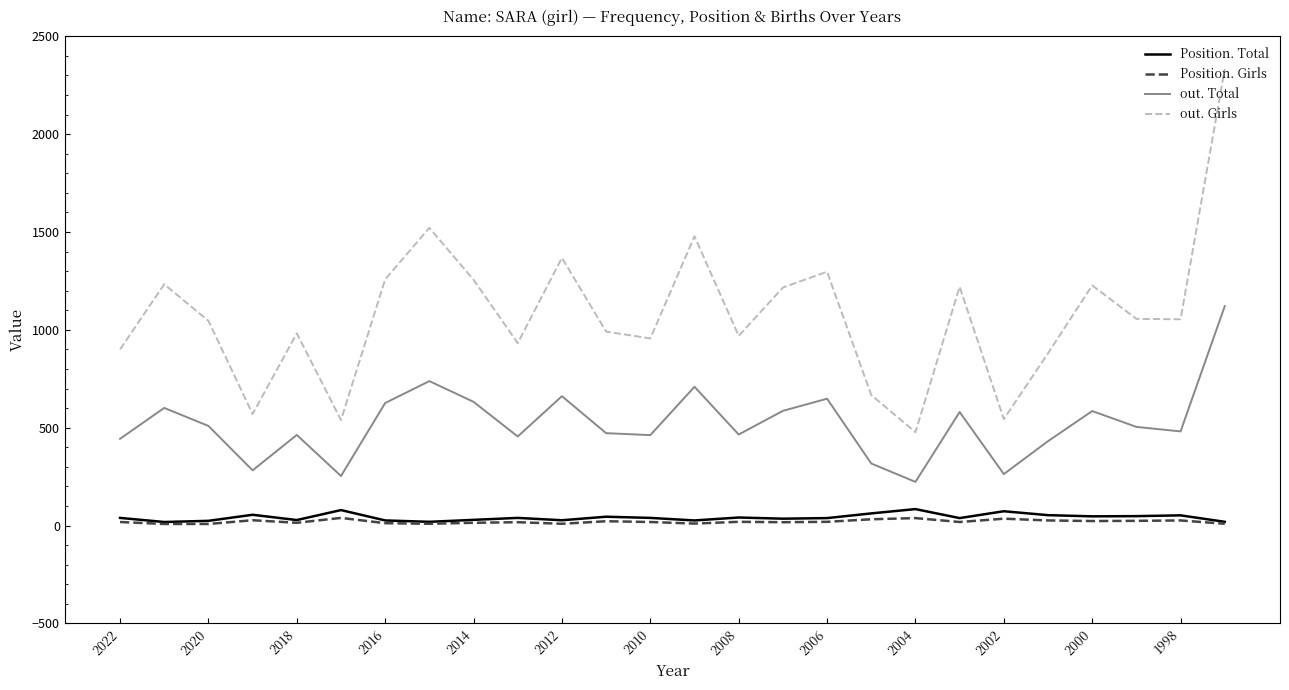

True or false: out. Total and Position. Girls intersect in this chart.

False